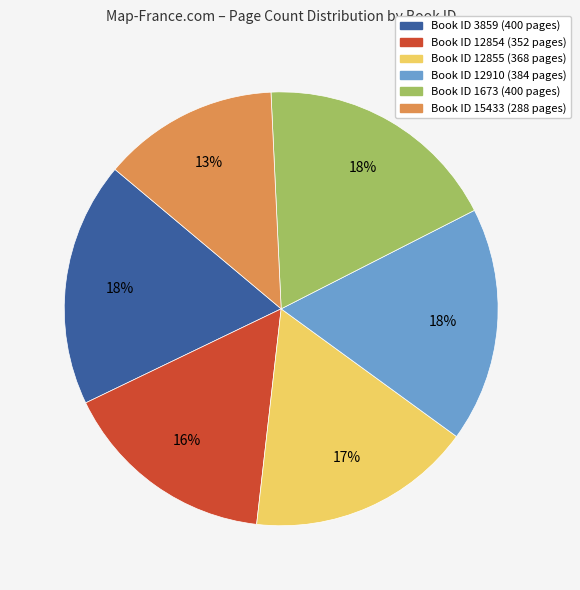

To the nearest percent, what is the difference between the largest and smallest slice percentages?

5%